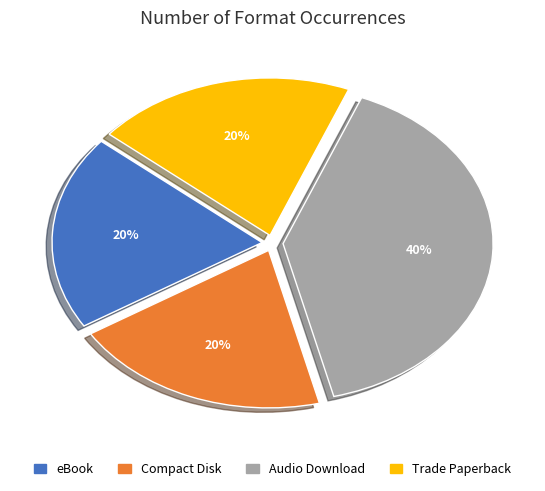

What percentage is the Trade Paperback slice, to the nearest percent?

20%